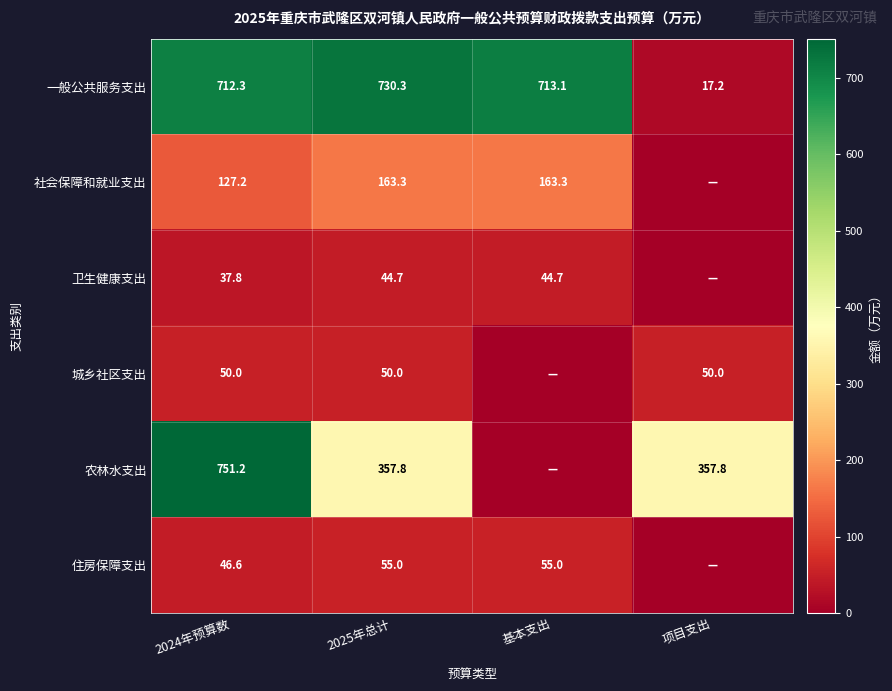

Count the number of categories in the chart.

4